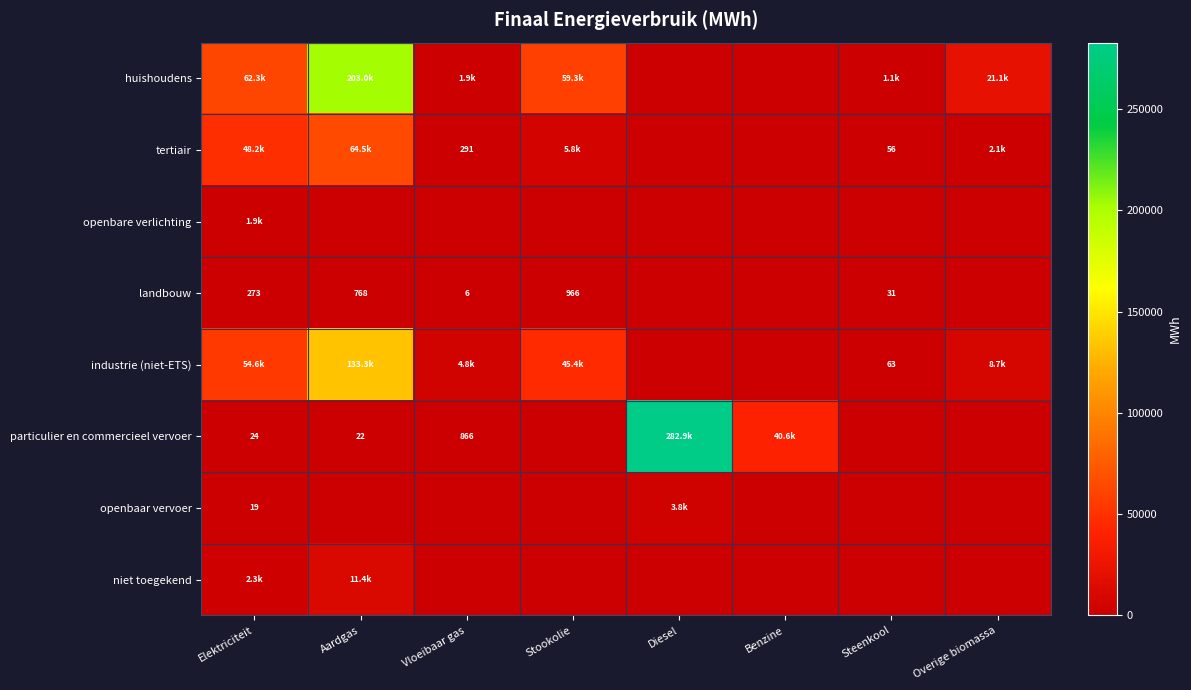

The landbouw series shows 332.2 at Benzine. True or false?

False